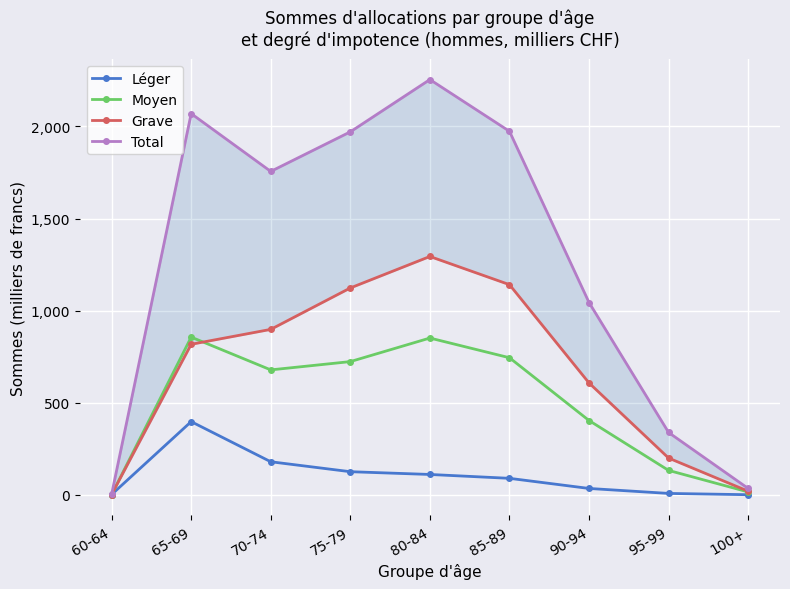

What are all the series names shown in the legend?

Léger, Moyen, Grave, Total